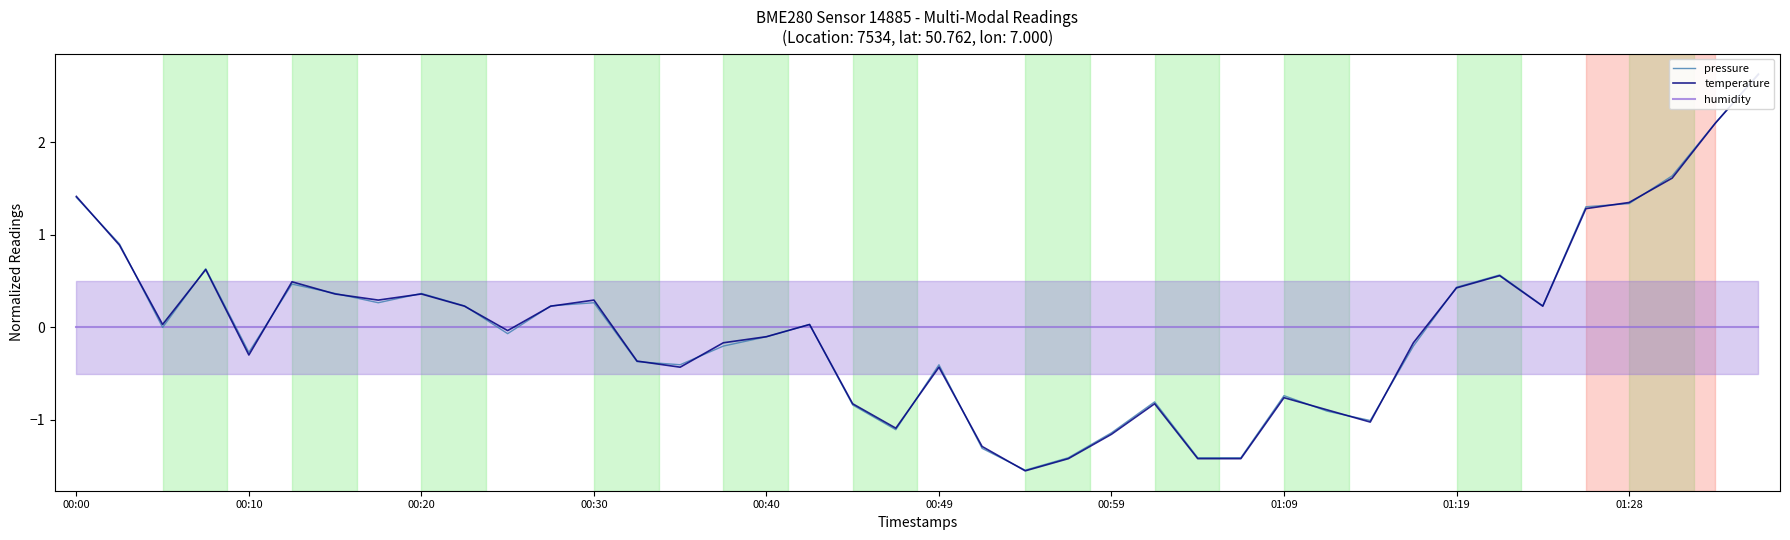

At which category does the chart reach its peak across all series?

39